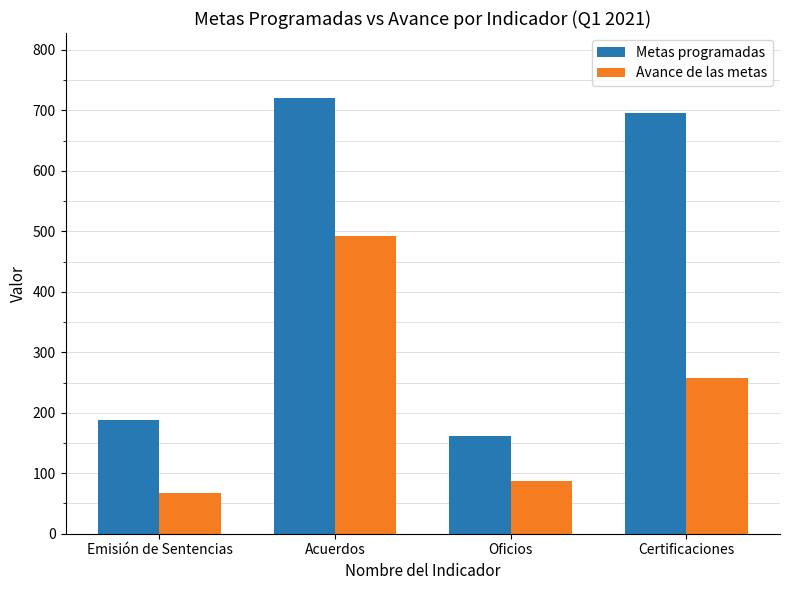

The value of Metas programadas at Certificaciones is 696. True or false?

True